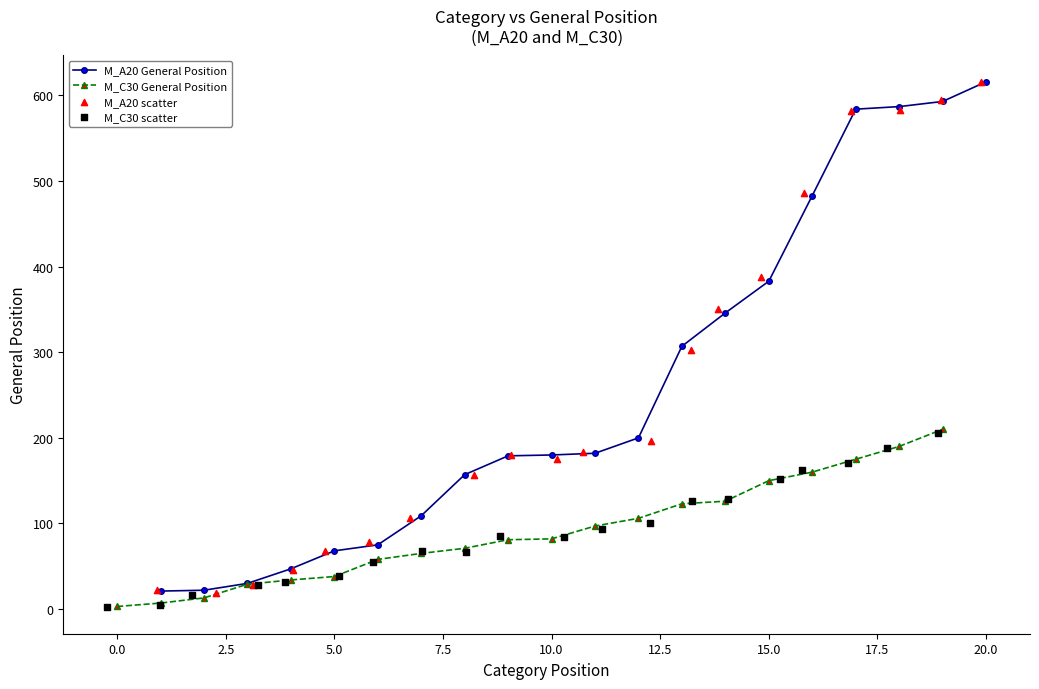

Is it true that M_A20 General Position equals 661 at 15.0?

False